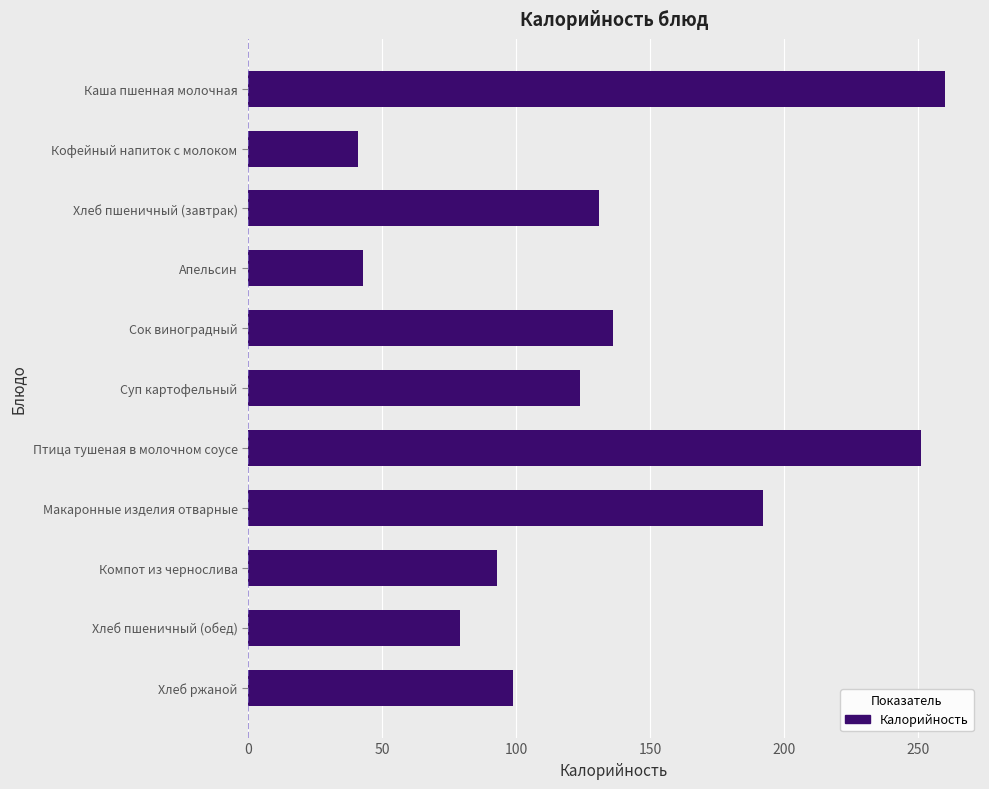

How many data points are less than 124?

5